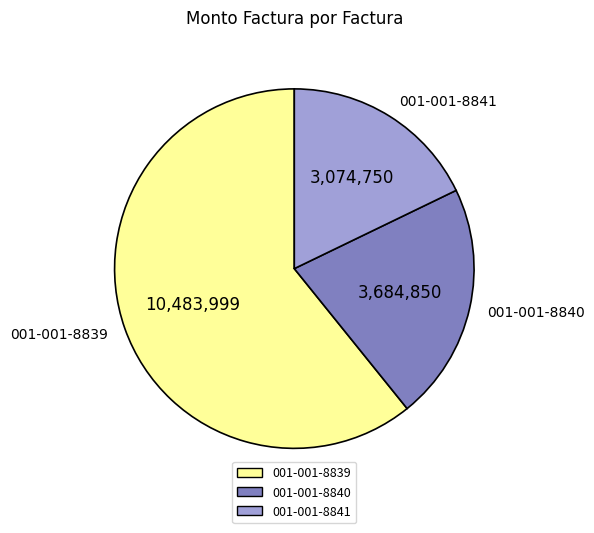

Rank the categories by value from highest to lowest.

001-001-8839, 001-001-8840, 001-001-8841